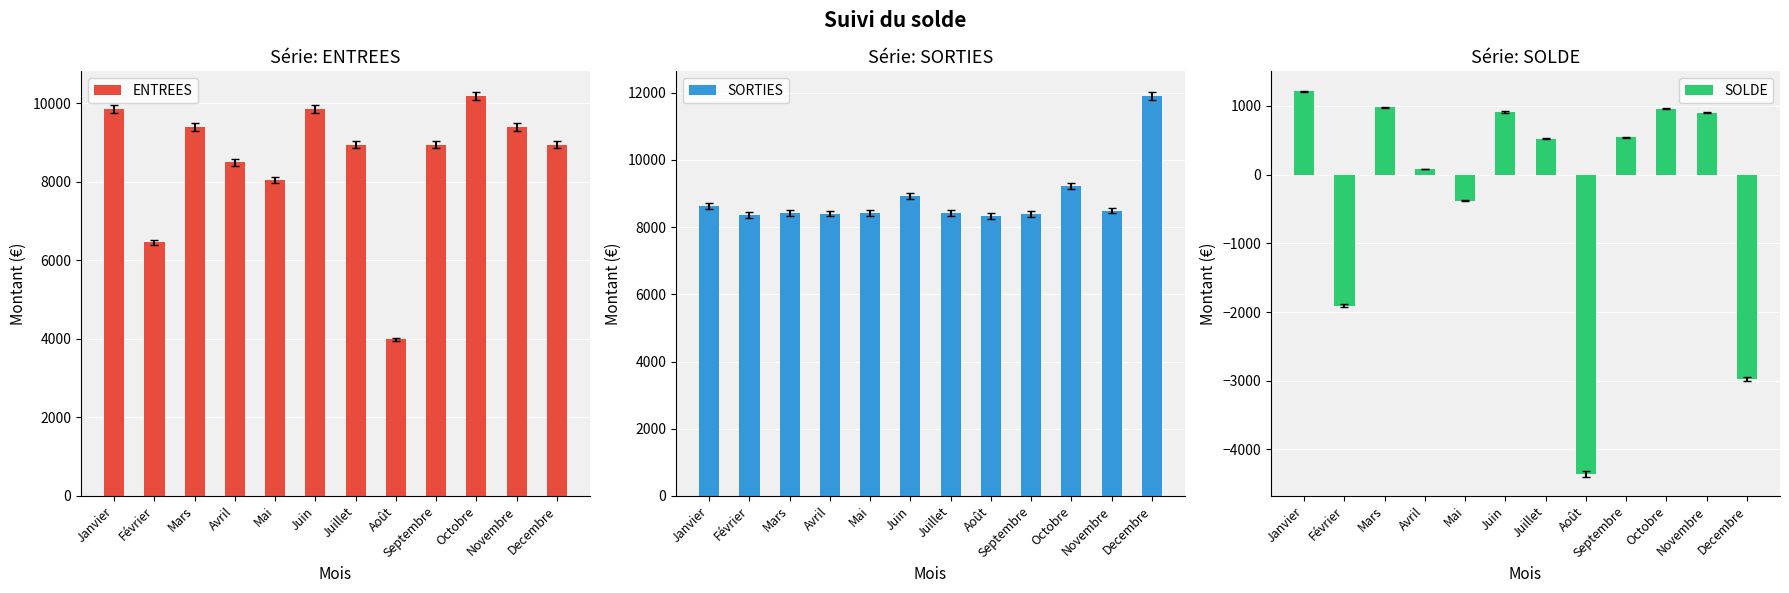

At which category does the chart reach its peak across all series?

Decembre